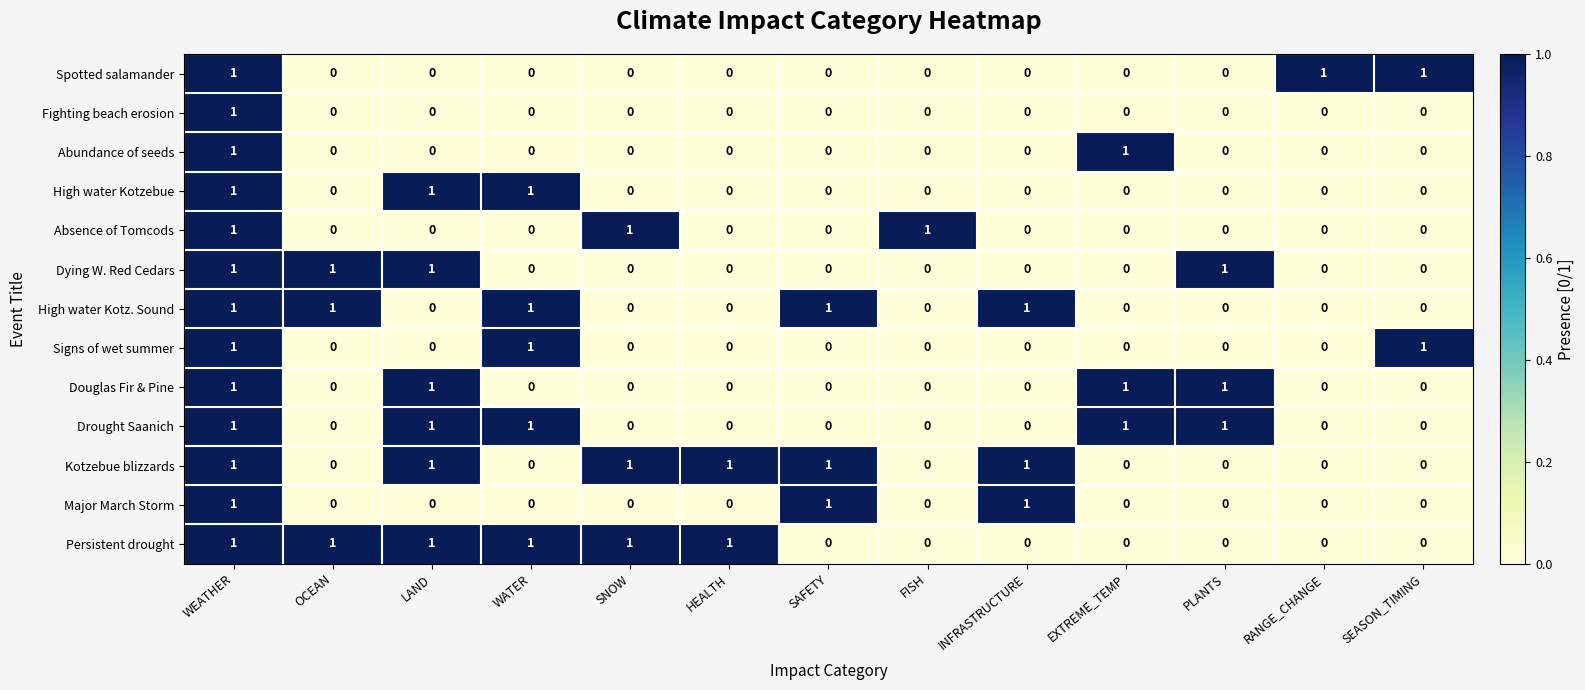

How many data points in High water Kotzebue are above 0?

3